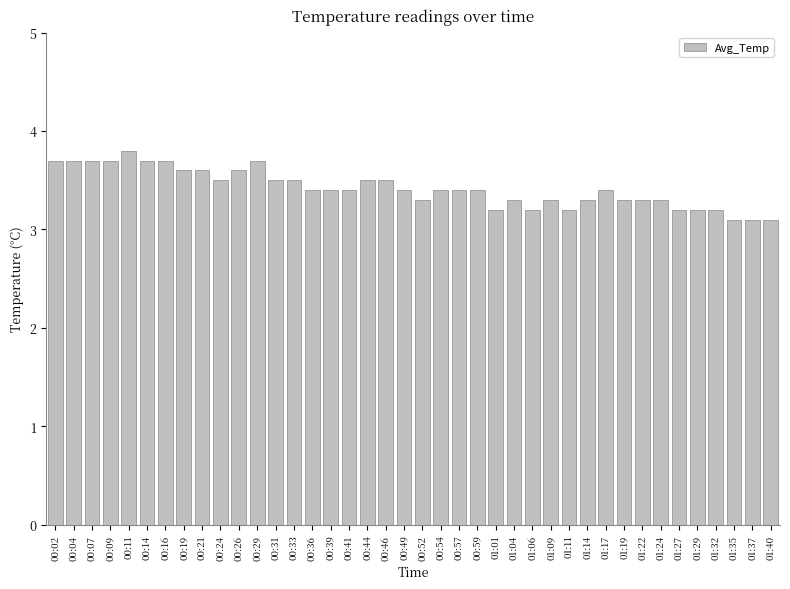

What position from the right is 01:11?

12